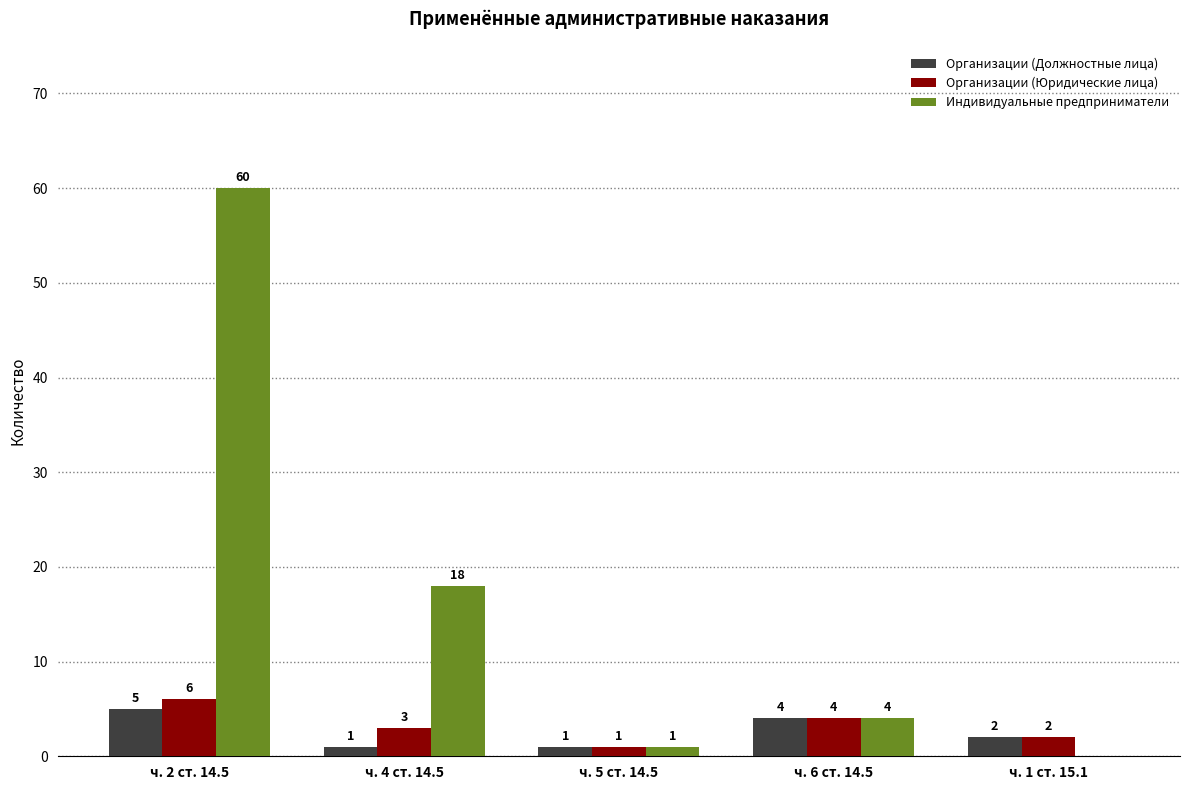

At which category is the sum across all series the highest?

ч. 2 ст. 14.5